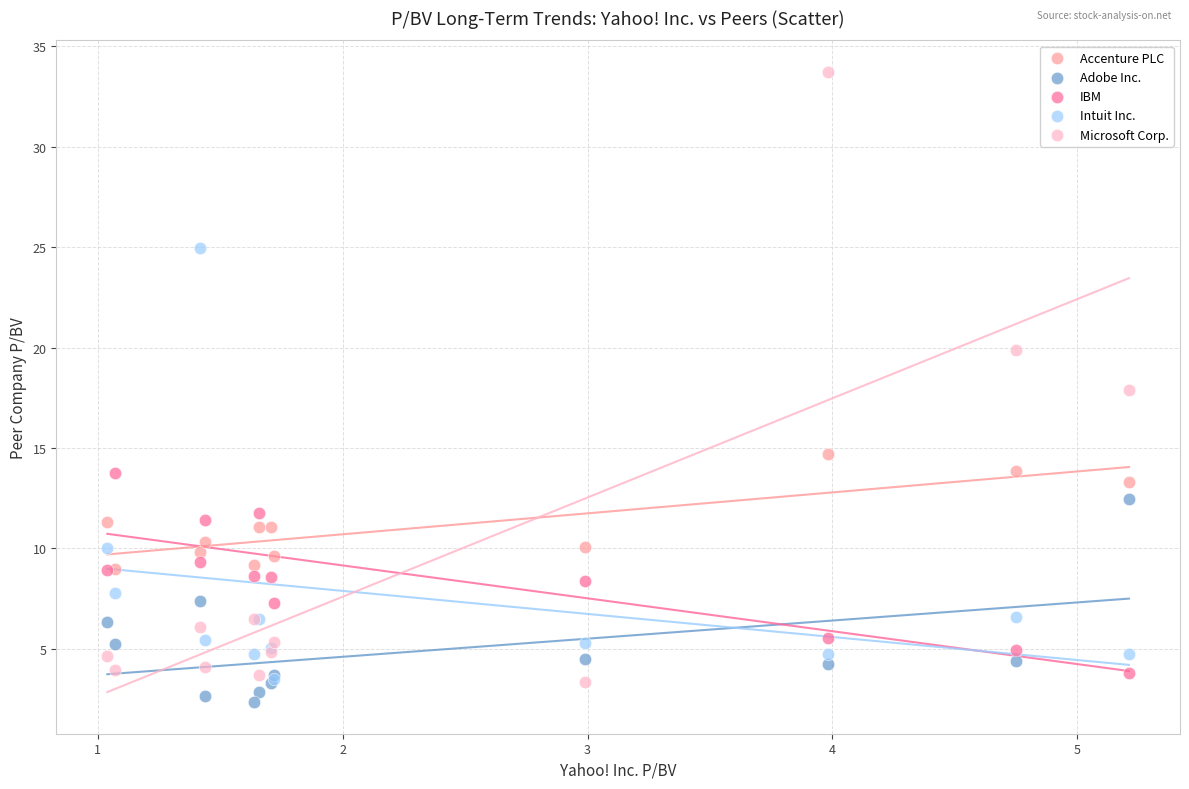

What are all the series names shown in the legend?

Accenture PLC, Adobe Inc., IBM, Intuit Inc., Microsoft Corp.